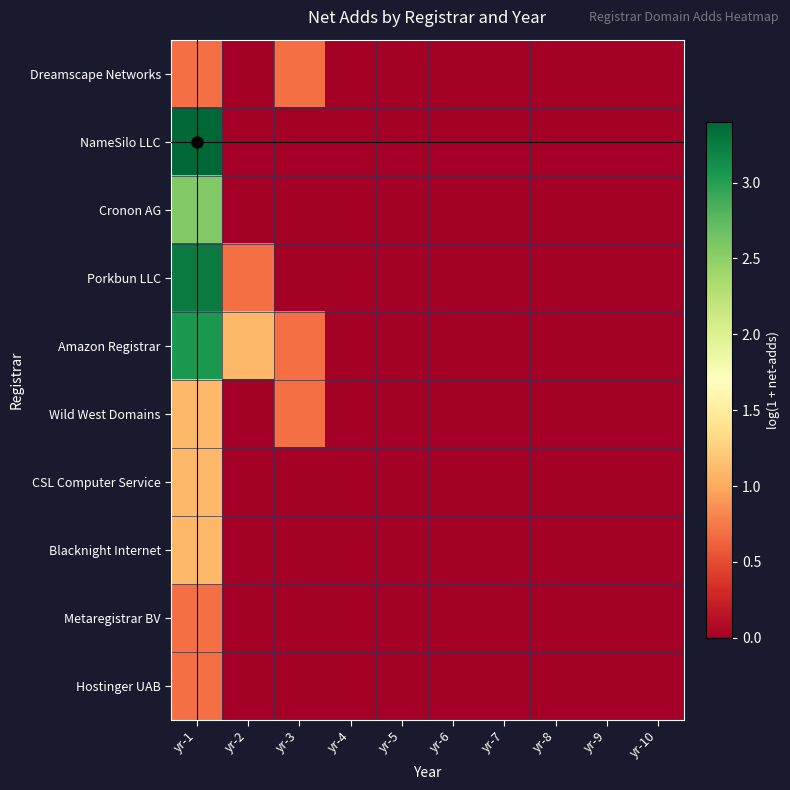

Between yr-4 and yr-6, which series saw the biggest shift?

Dreamscape Networks